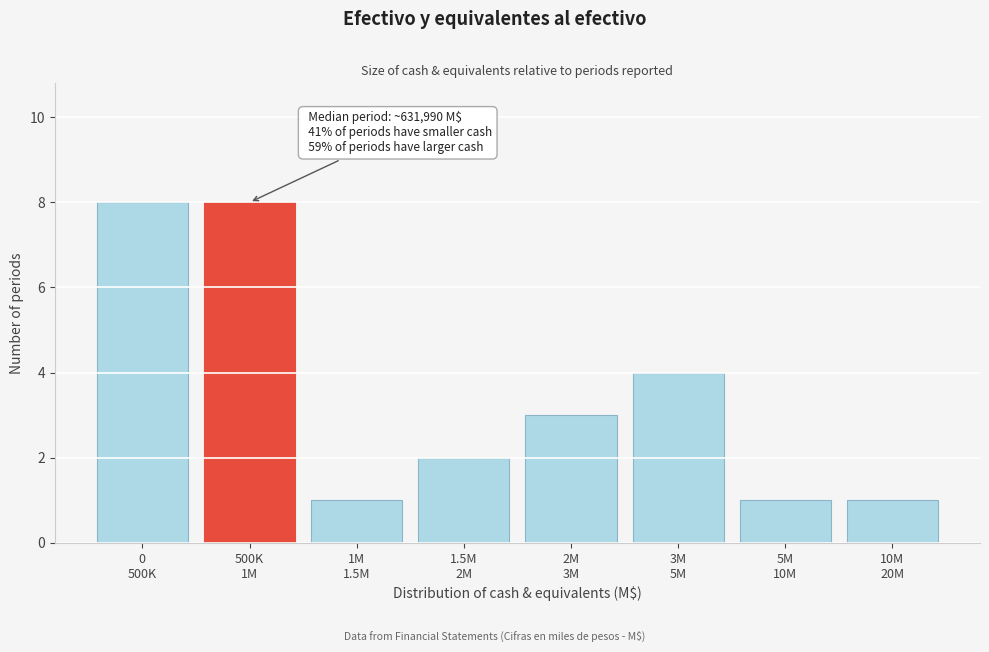

Reading left to right, list all the values displayed in this chart.

8	8	1	2	3	4	1	1